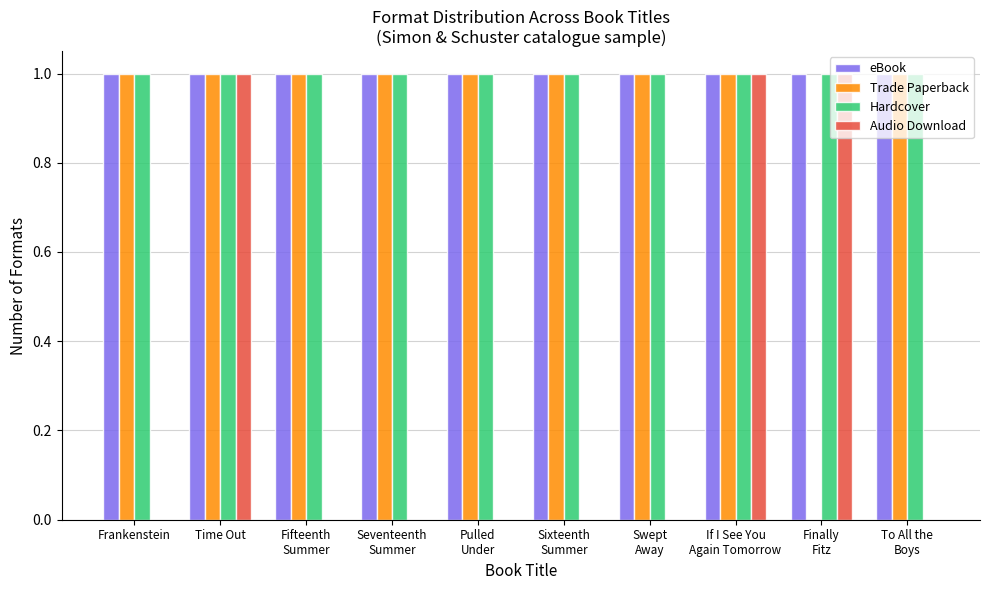

Reading left to right, extract all data points from this chart.

eBook: Frankenstein=1	Time Out=1	Fifteenth
Summer=1	Seventeenth
Summer=1	Pulled
Under=1	Sixteenth
Summer=1	Swept
Away=1	If I See You
Again Tomorrow=1	Finally
Fitz=1	To All the
Boys=1
Trade Paperback: Frankenstein=1	Time Out=1	Fifteenth
Summer=1	Seventeenth
Summer=1	Pulled
Under=1	Sixteenth
Summer=1	Swept
Away=1	If I See You
Again Tomorrow=1	Finally
Fitz=0	To All the
Boys=1
Hardcover: Frankenstein=1	Time Out=1	Fifteenth
Summer=1	Seventeenth
Summer=1	Pulled
Under=1	Sixteenth
Summer=1	Swept
Away=1	If I See You
Again Tomorrow=1	Finally
Fitz=1	To All the
Boys=1
Audio Download: Frankenstein=0	Time Out=1	Fifteenth
Summer=0	Seventeenth
Summer=0	Pulled
Under=0	Sixteenth
Summer=0	Swept
Away=0	If I See You
Again Tomorrow=1	Finally
Fitz=1	To All the
Boys=0